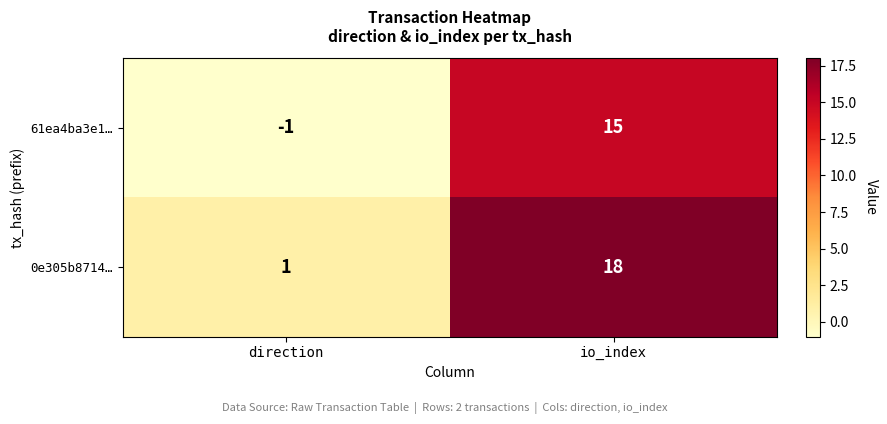

Reading left to right, what are all the values shown in this chart?

61ea4ba3e1…: -1	15
0e305b8714…: 1	18